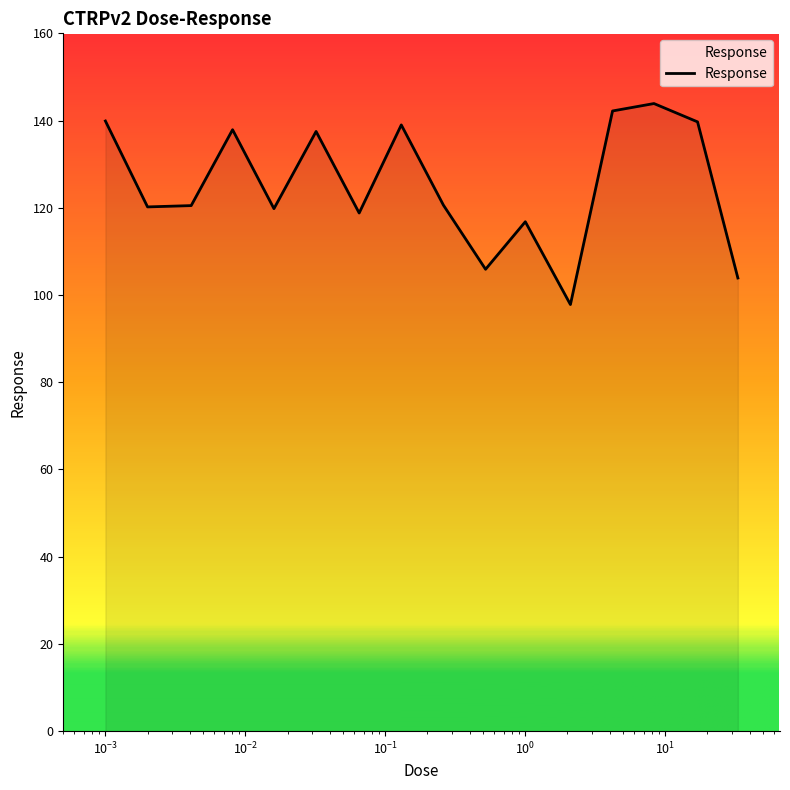

What is the difference between the second highest and second lowest values?

38.3